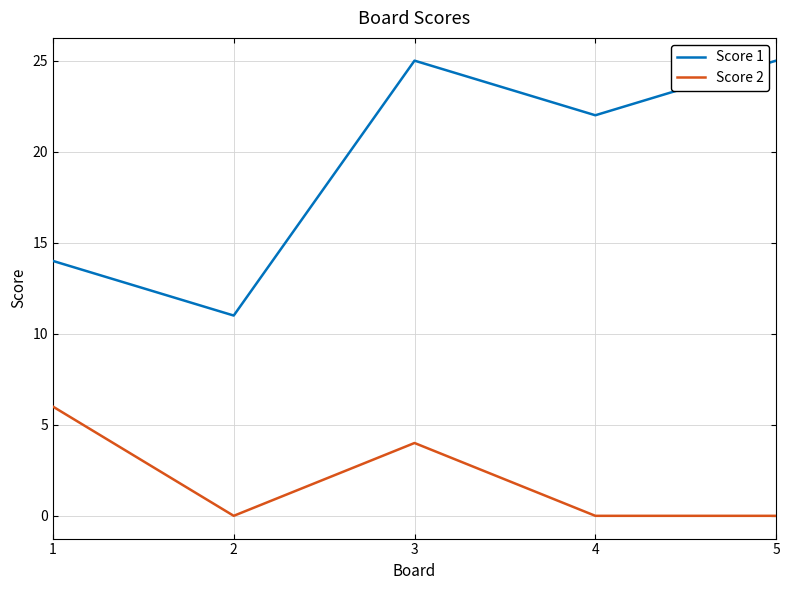

What is the difference between the highest and lowest values at 5?

25